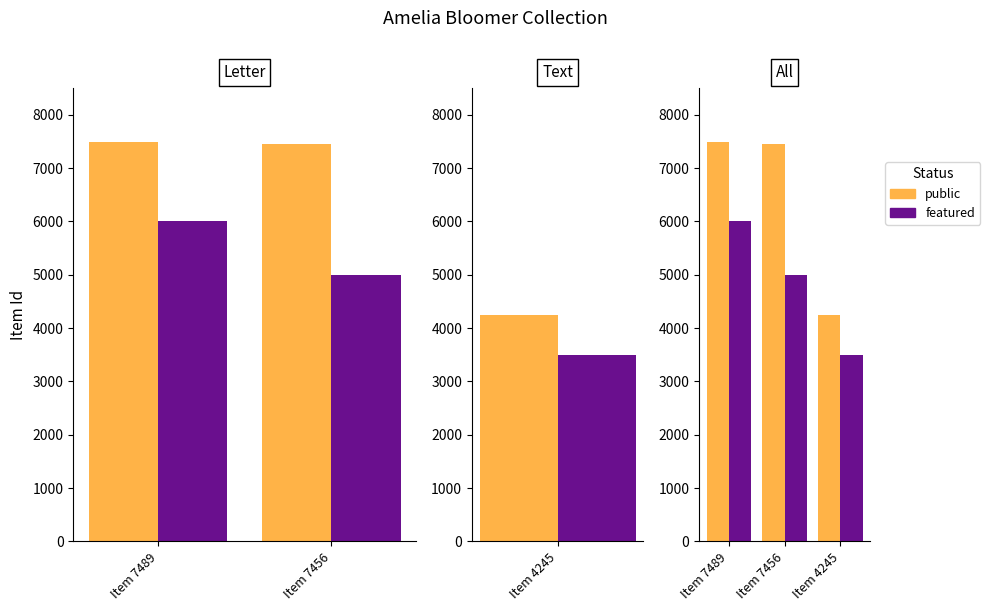

What is the average value of the public series?

6397